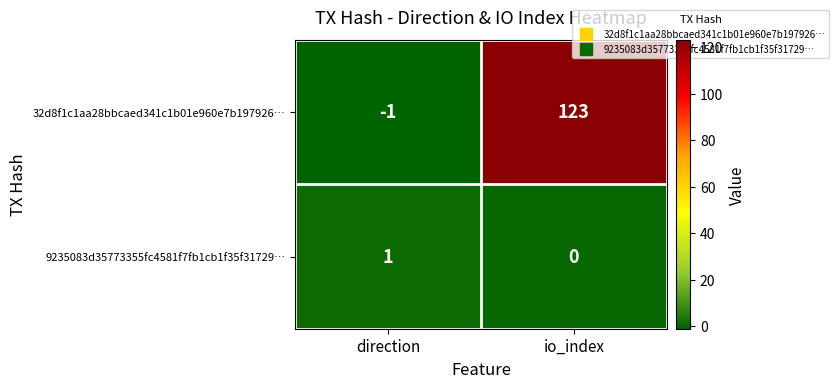

Reading left to right, list all the values displayed in this chart.

32d8f1c1aa28bbcaed341c1b01e960e7b197926…: direction=-1	io_index=123
9235083d35773355fc4581f7fb1cb1f35f31729…: direction=1	io_index=0